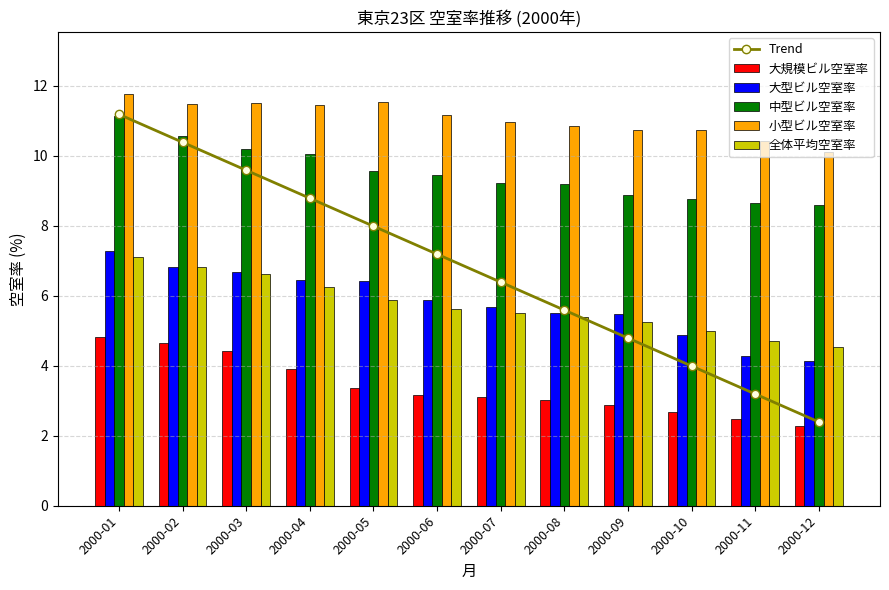

What is the sum of the 大規模ビル空室率 values at 2000-11 and 2000-07?

5.6